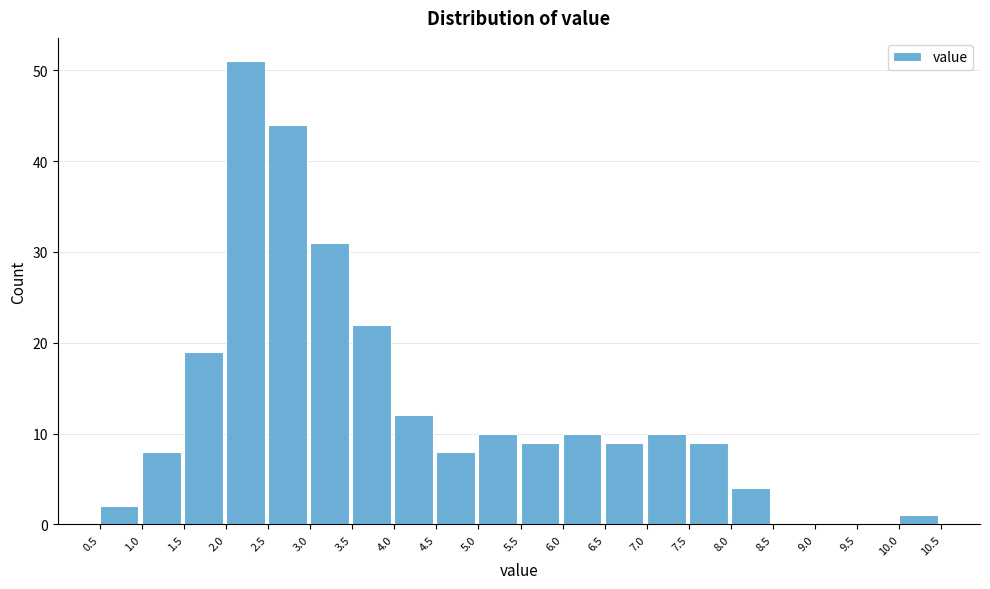

Reading left to right, transcribe this chart: for each bar, give the range it covers on the x-axis and its height. The values are not printed on the chart, so give them approximately, as read against the axis.

0.5 to 1.0: 2
1.0 to 1.5: 8
1.5 to 2.0: 19
2.0 to 2.5: 51
2.5 to 3.0: 44
3.0 to 3.5: 31
3.5 to 4.0: 22
4.0 to 4.5: 12
4.5 to 5.0: 8
5.0 to 5.5: 10
5.5 to 6.0: 9
6.0 to 6.5: 10
6.5 to 7.0: 9
7.0 to 7.5: 10
7.5 to 8.0: 9
8.0 to 8.5: 4
8.5 to 9.0: 0
9.0 to 9.5: 0
9.5 to 10.0: 0
10.0 to 10.5: 1